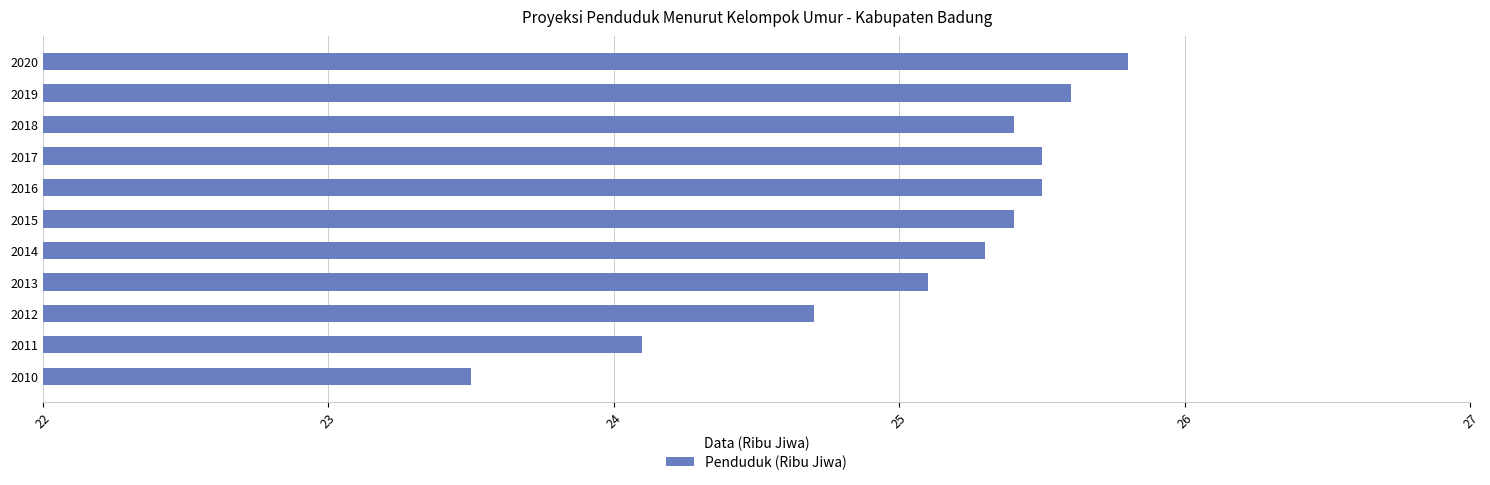

Reading bottom to top, transcribe all the data shown in this chart.

2010=23.5	2011=24.1	2012=24.7	2013=25.1	2014=25.3	2015=25.4	2016=25.5	2017=25.5	2018=25.4	2019=25.6	2020=25.8